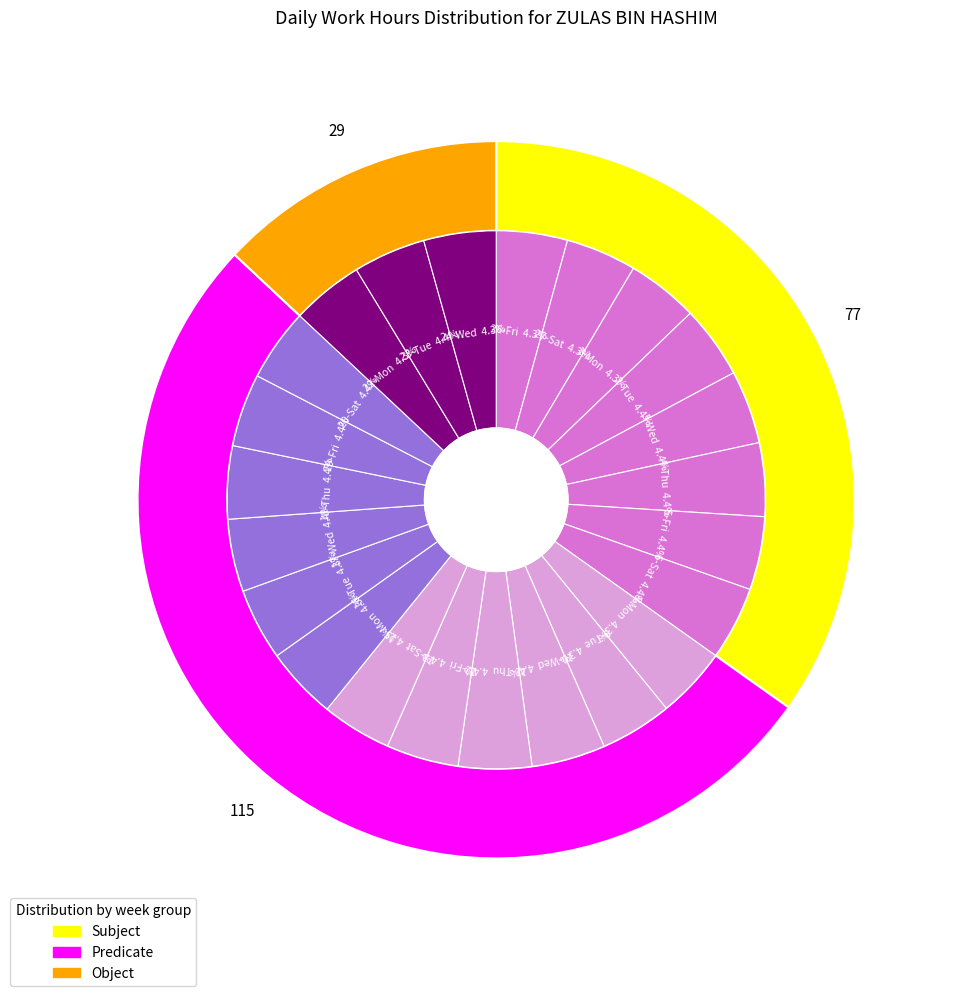

True or false: 15-Mon accounts for 1% of the total.

False